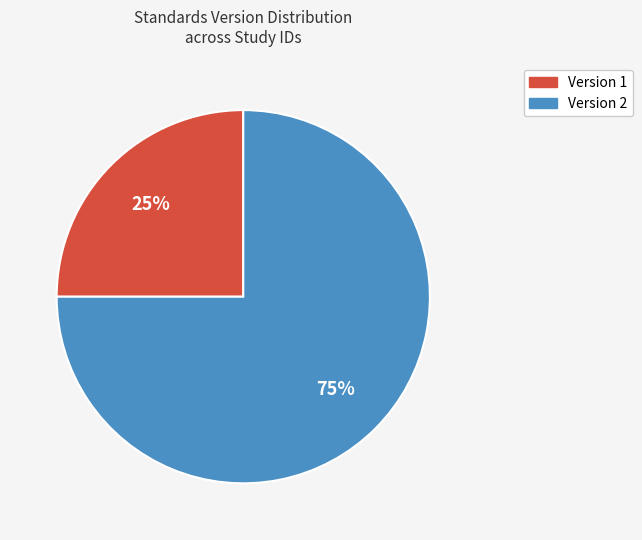

How many slices are in this pie chart?

2